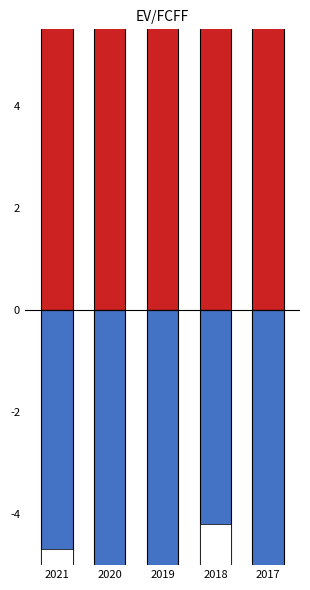

How many groups of bars are there?

5